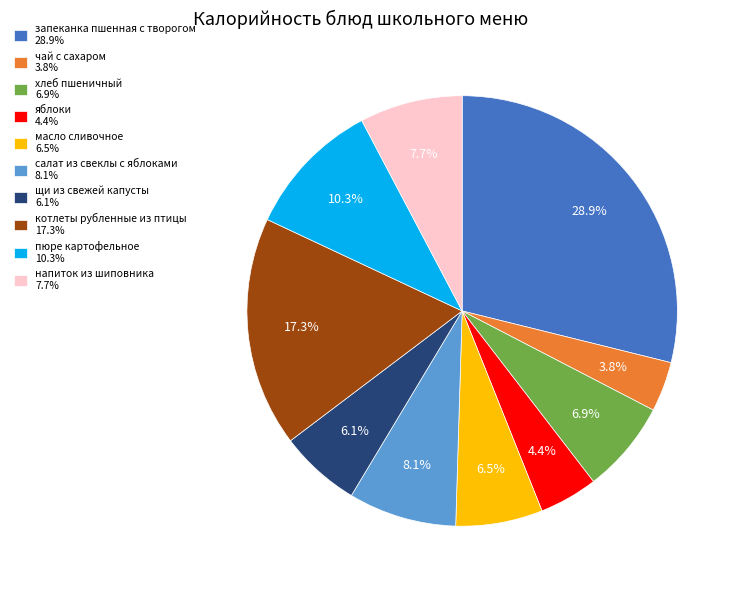

Is чай с сахаром the majority of the pie?

No